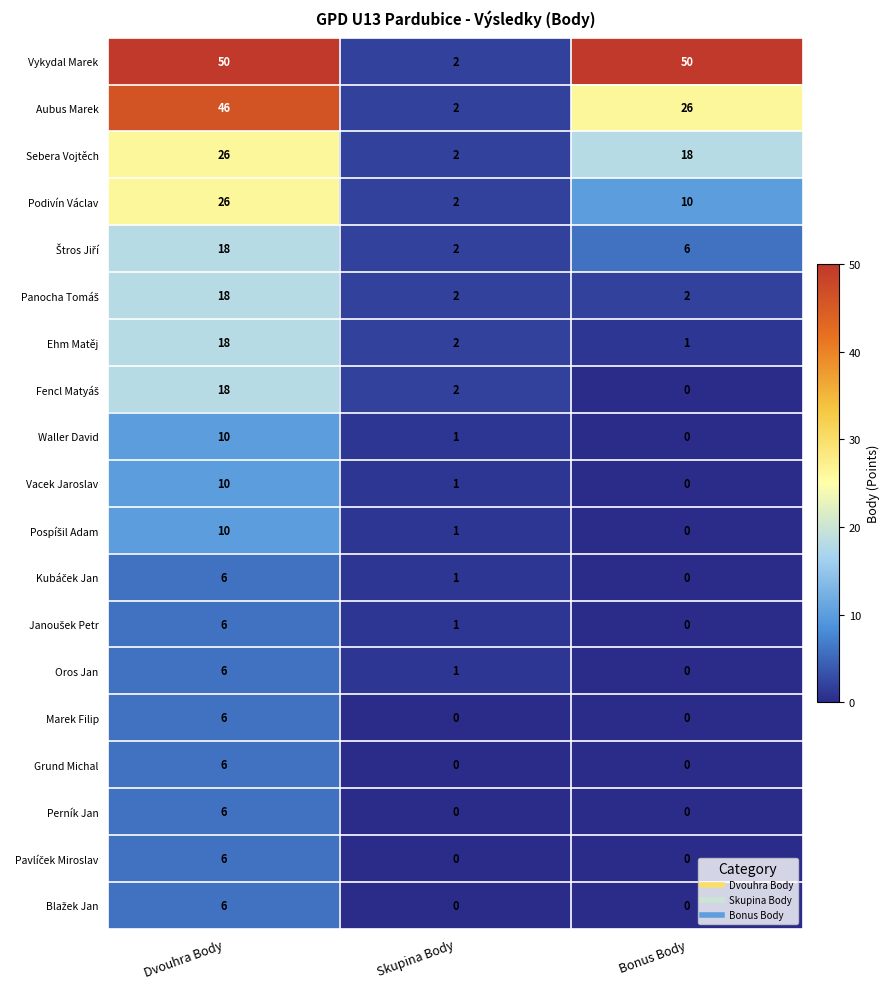

How many series are shown in this chart?

19